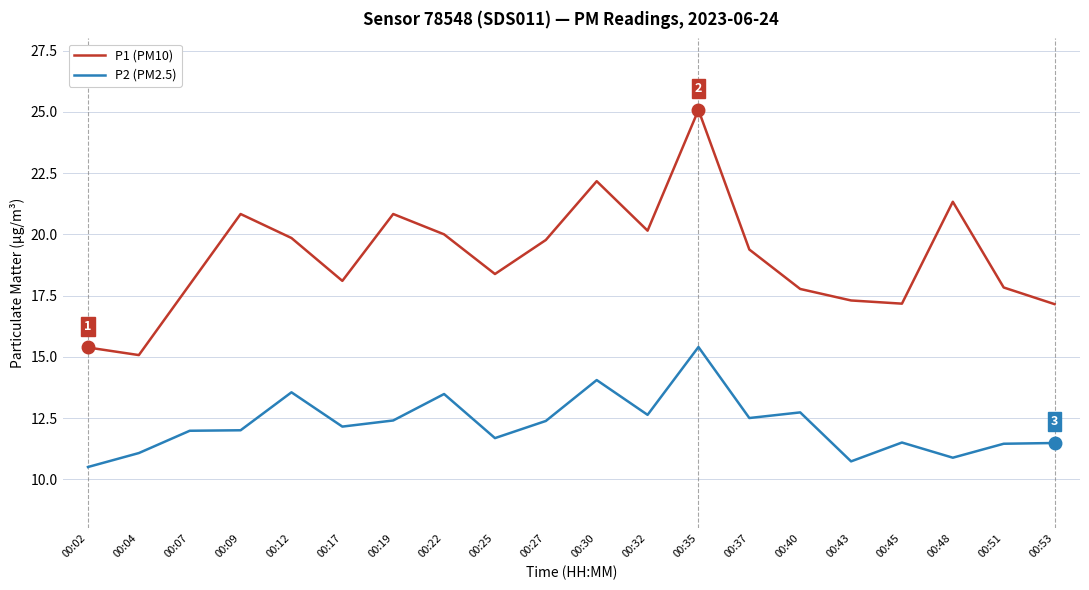

Read the P2 (PM2.5) value at 00:07.

12.0